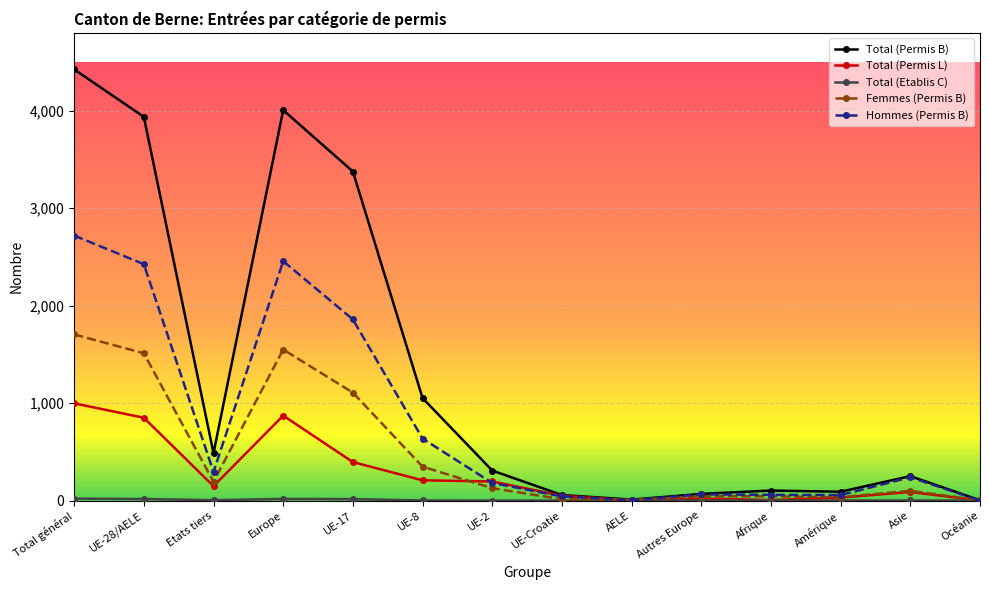

What is the value of the Total (Permis B) point at the 10th from the left?

69